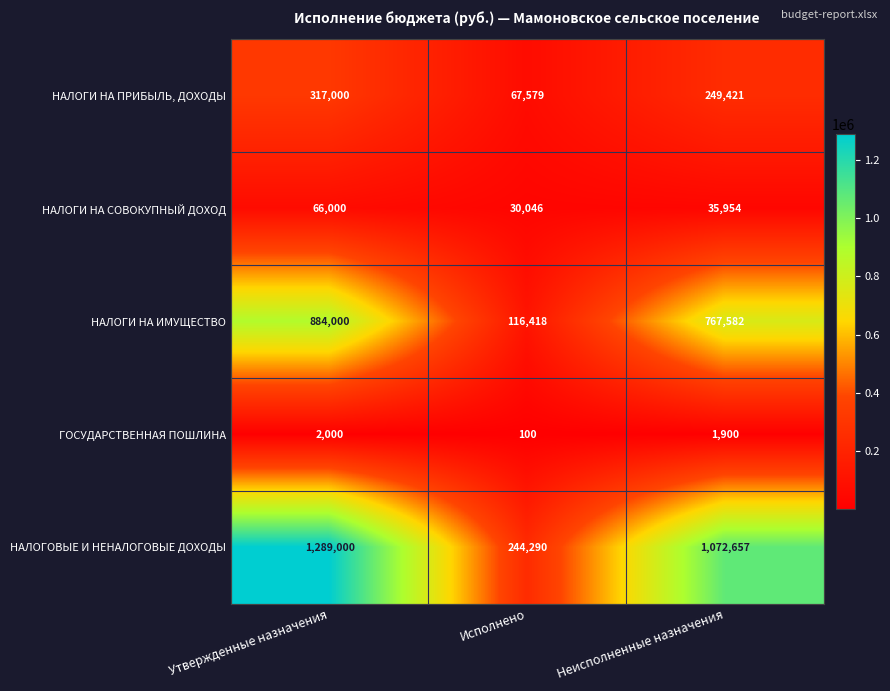

Where does the ГОСУДАРСТВЕННАЯ ПОШЛИНА series first go above 1900?

Утвержденные назначения